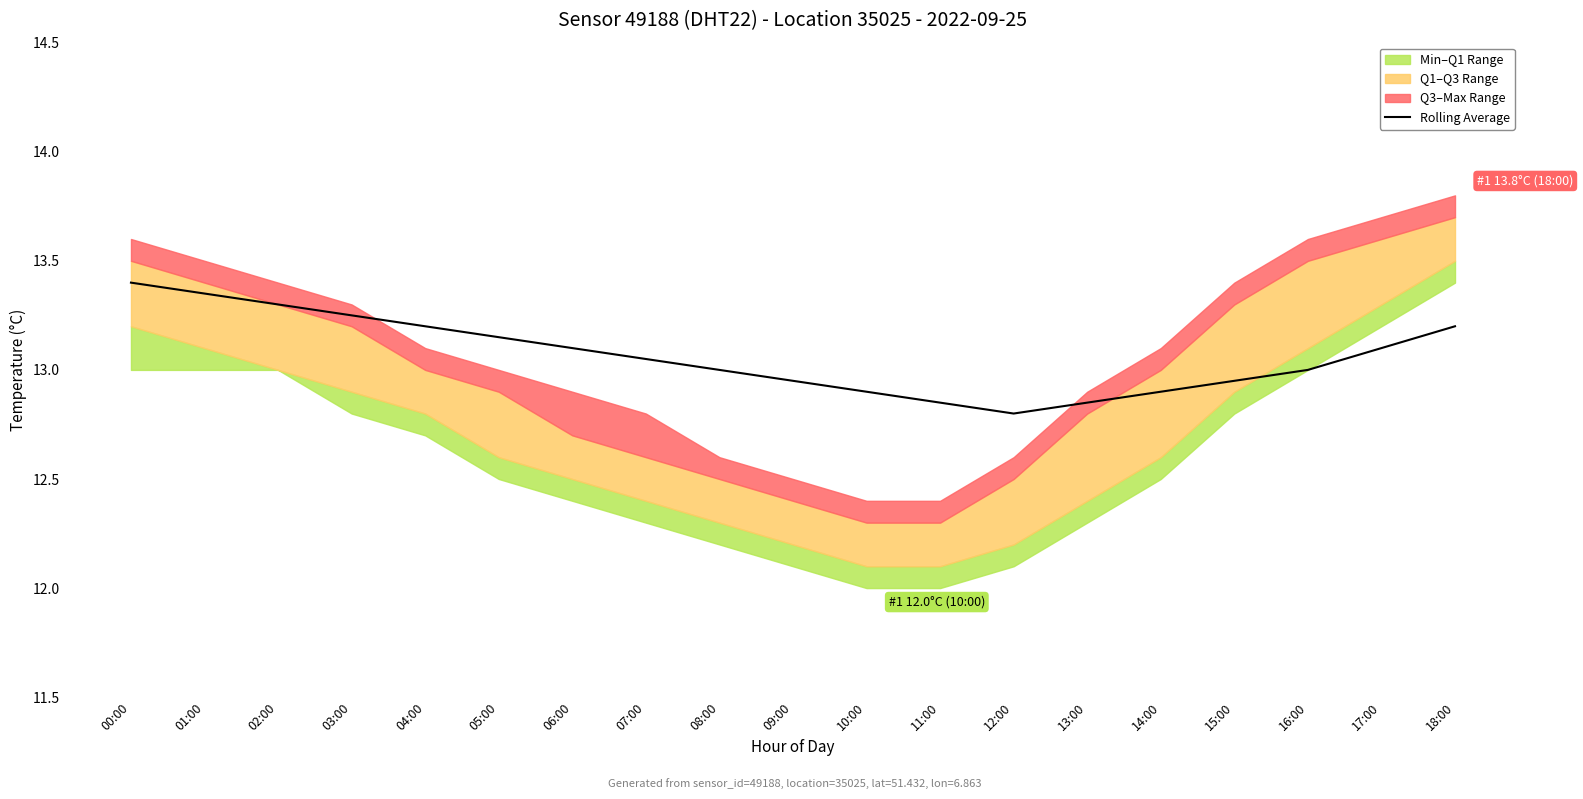

What is the label of the 19th point from the right?

00:00